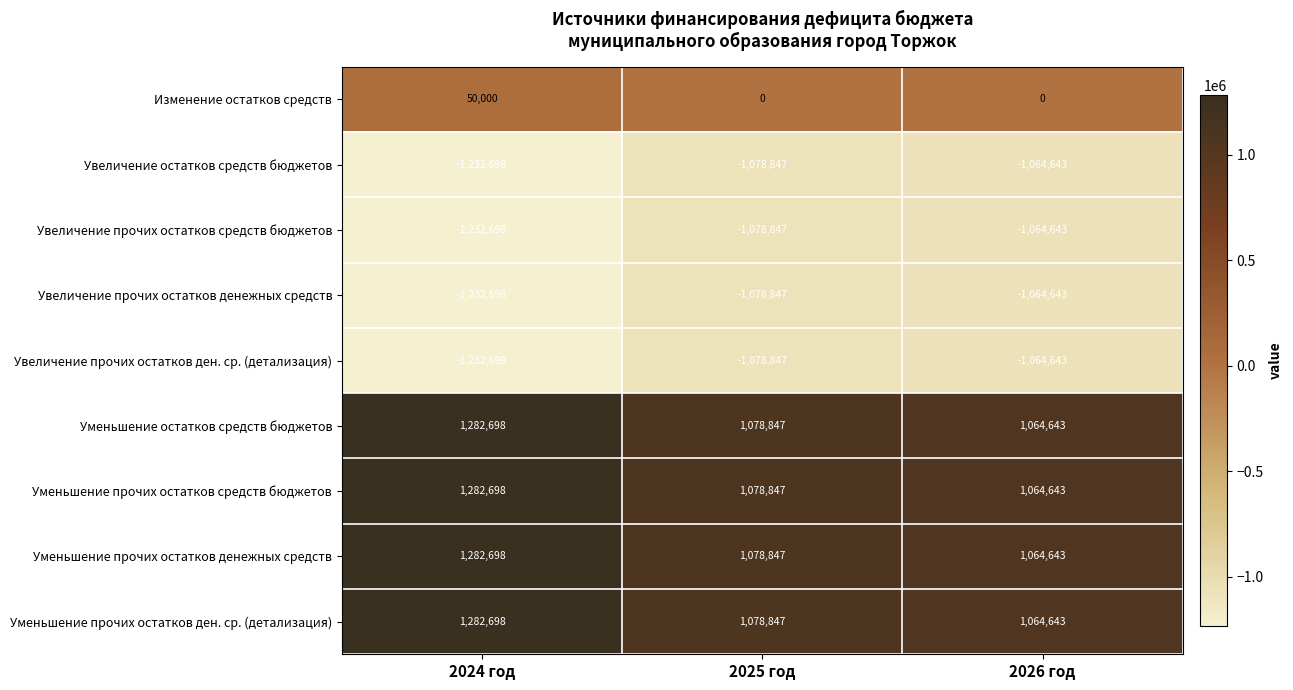

The value of Увеличение остатков средств бюджетов at 2026 год is -1559202. True or false?

False